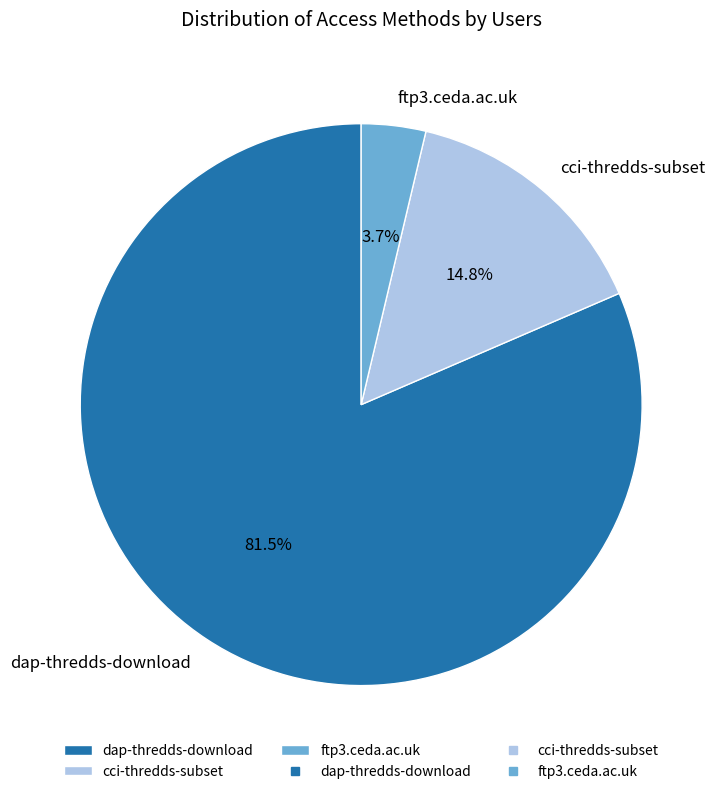

Approximately how many times larger is the value at cci-thredds-subset compared to ftp3.ceda.ac.uk?

4.0